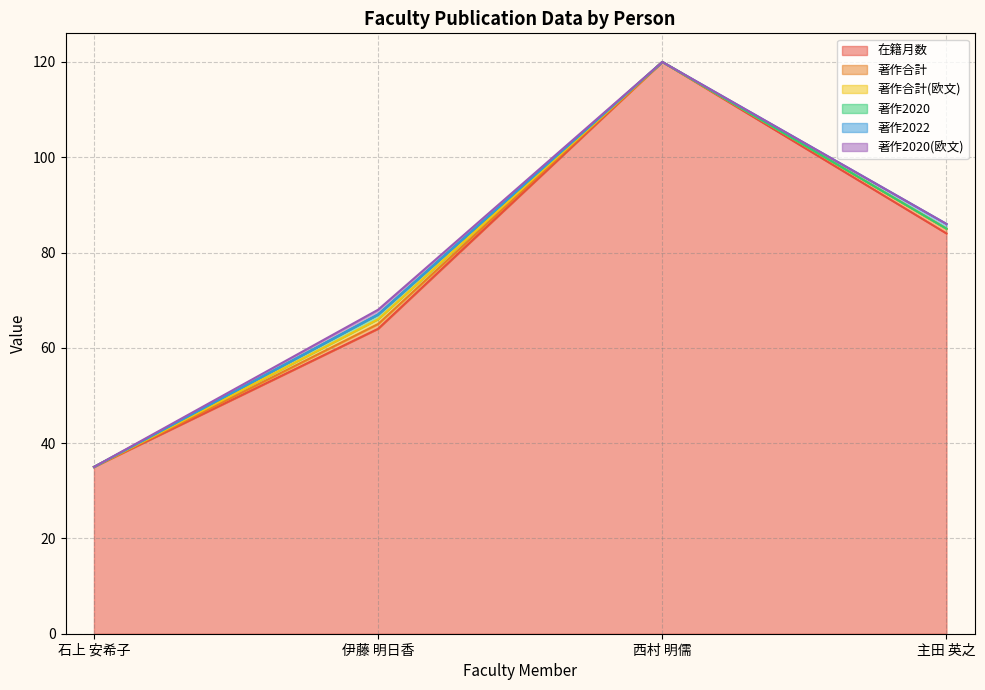

What position from the left is 石上 安希子?

1